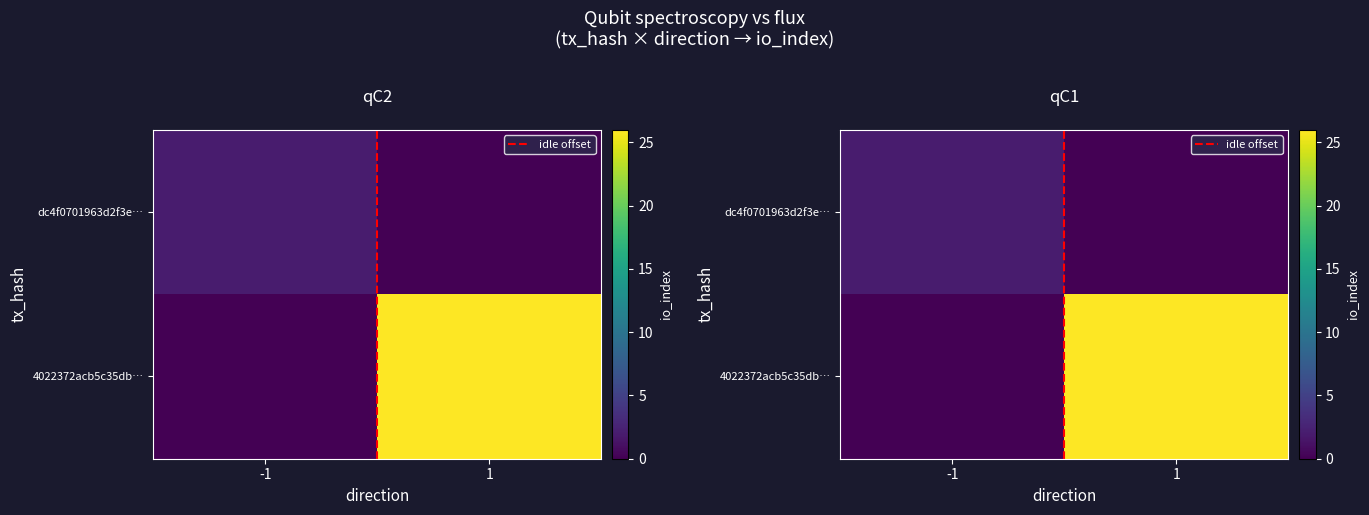

What is the difference between the maximum and minimum values in the 4022372acb5c35db… series?

26